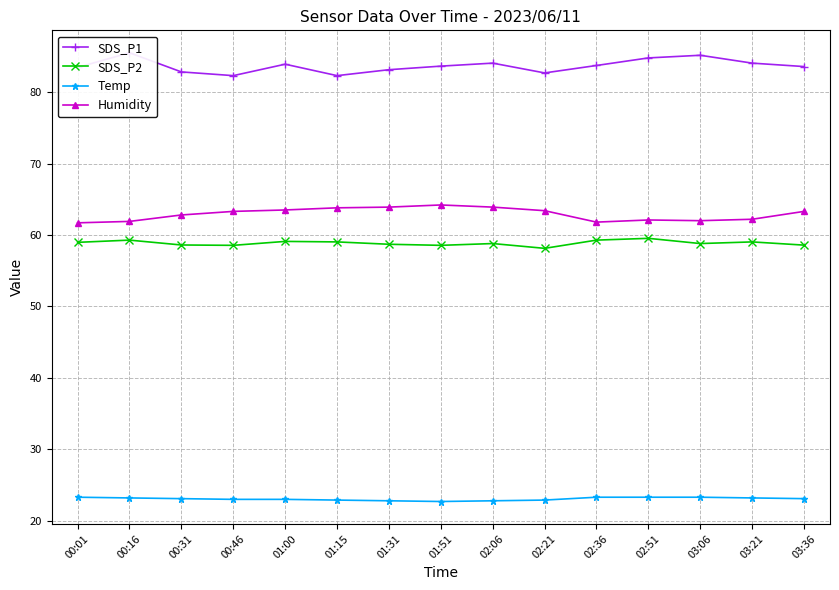

What are all the series names shown in the legend?

SDS_P1, SDS_P2, Temp, Humidity